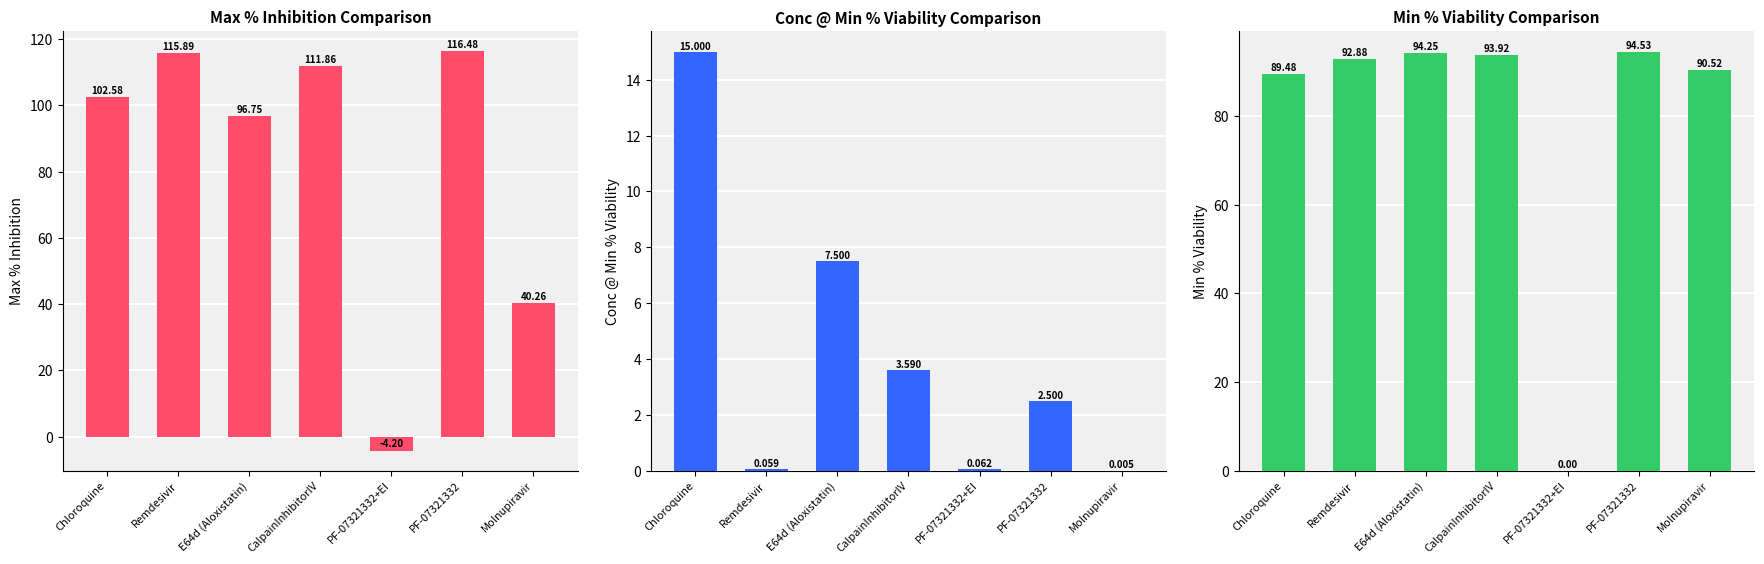

Is it true that Conc @ Min % Viability equals 0.0 at Molnupiravir?

True